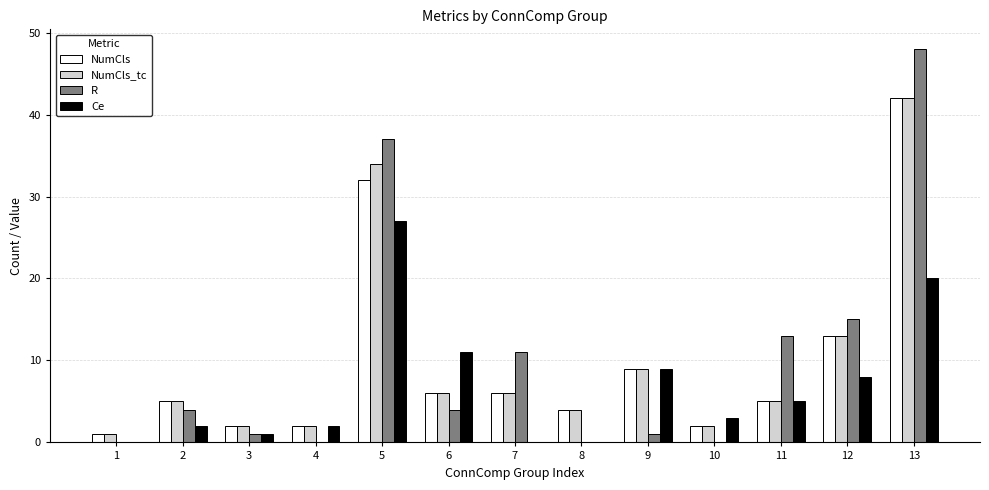

What is the sum of all NumCls_tc values?

131